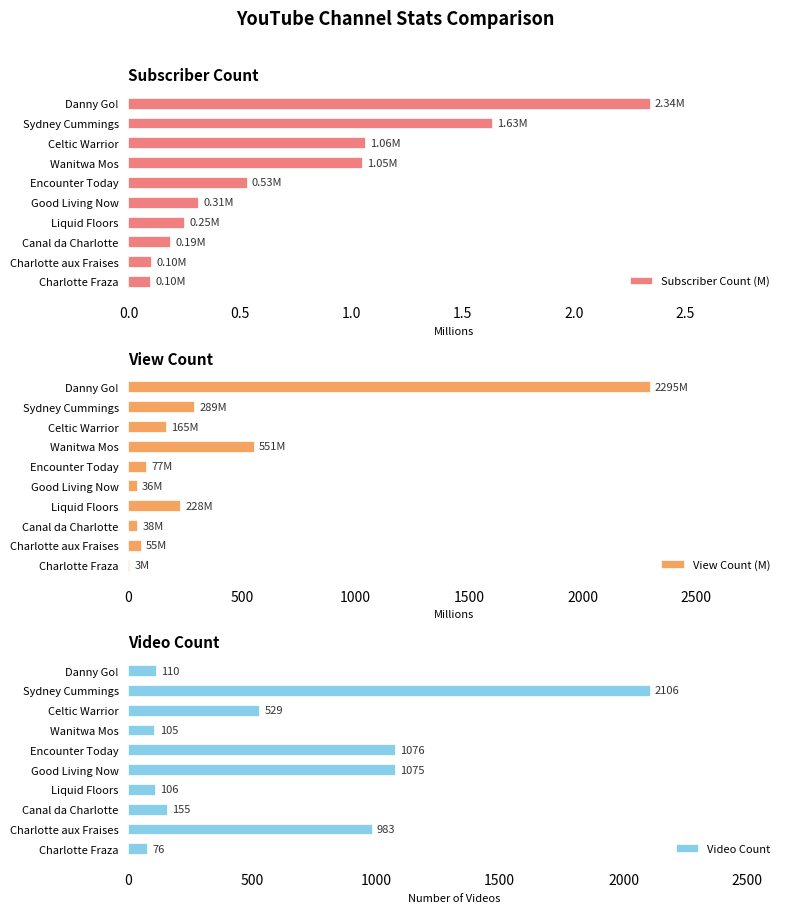

Which category has the highest value in the Subscriber Count (M) series?

Danny Go!